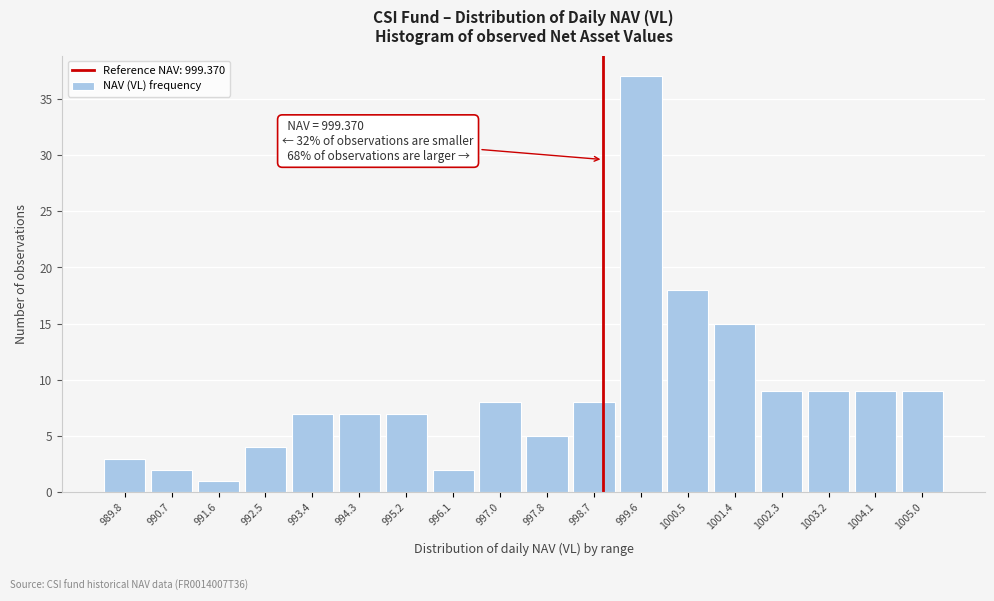

Reading right to left, what are all the values shown in this chart?

1005.0=9	1004.1=9	1003.2=9	1002.3=9	1001.4=15	1000.5=18	999.6=37	998.7=8	997.8=5	997.0=8	996.1=2	995.2=7	994.3=7	993.4=7	992.5=4	991.6=1	990.7=2	989.8=3